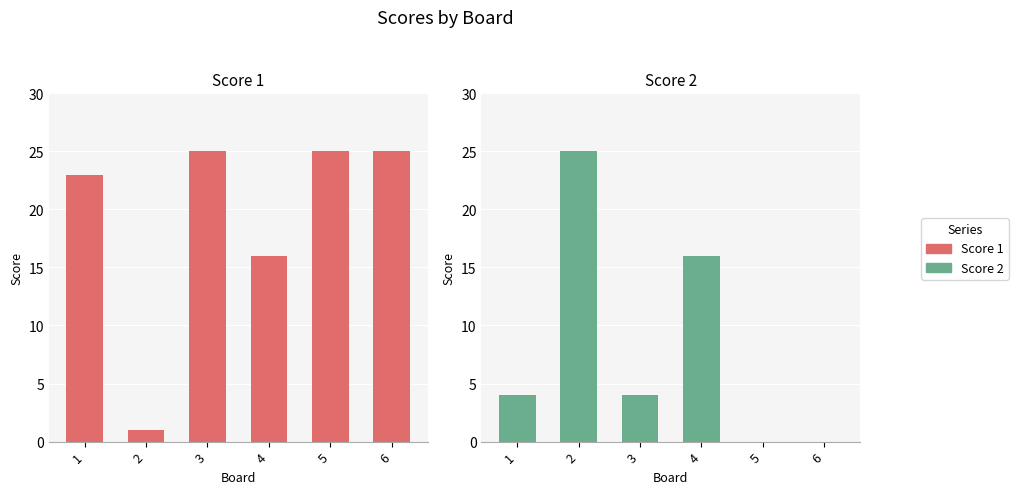

At which category is the sum across all series the highest?

4